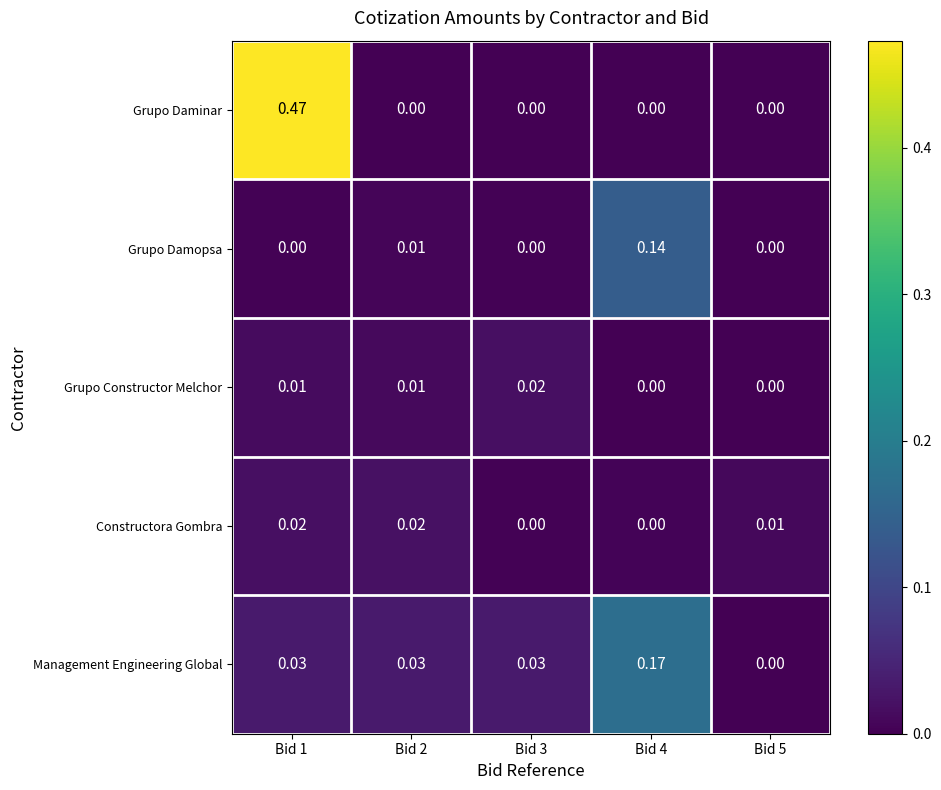

Which series has the widest spread of values?

Grupo Daminar